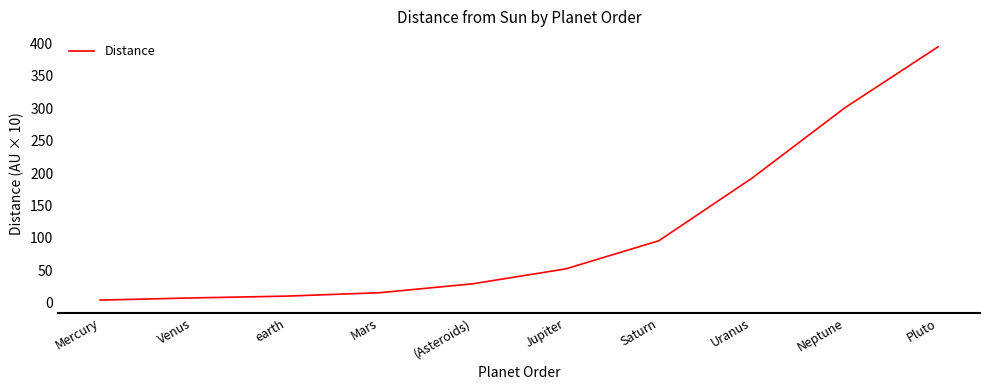

What is the ratio of the value at (Asteroids) to the value at Neptune?

0.1